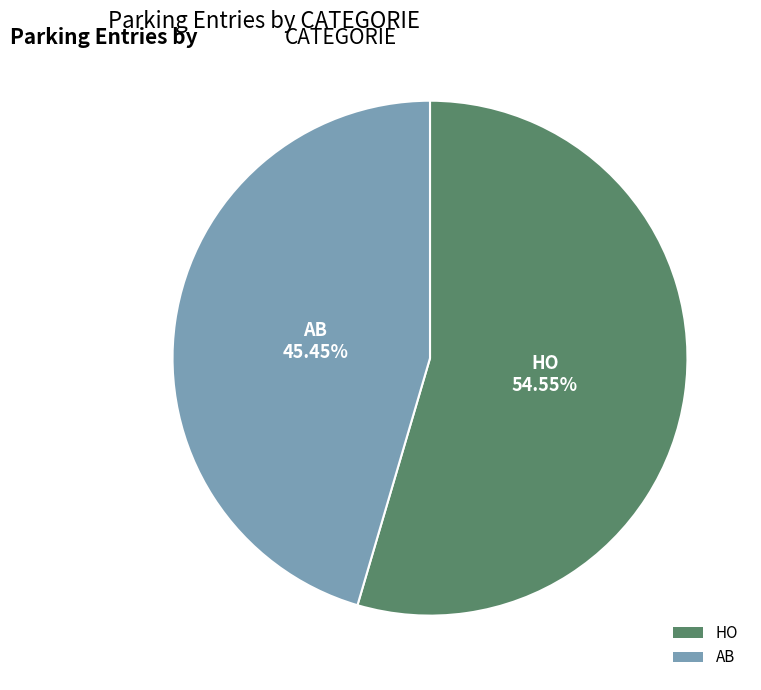

To the nearest percent, what percentage of the pie is AB?

45%